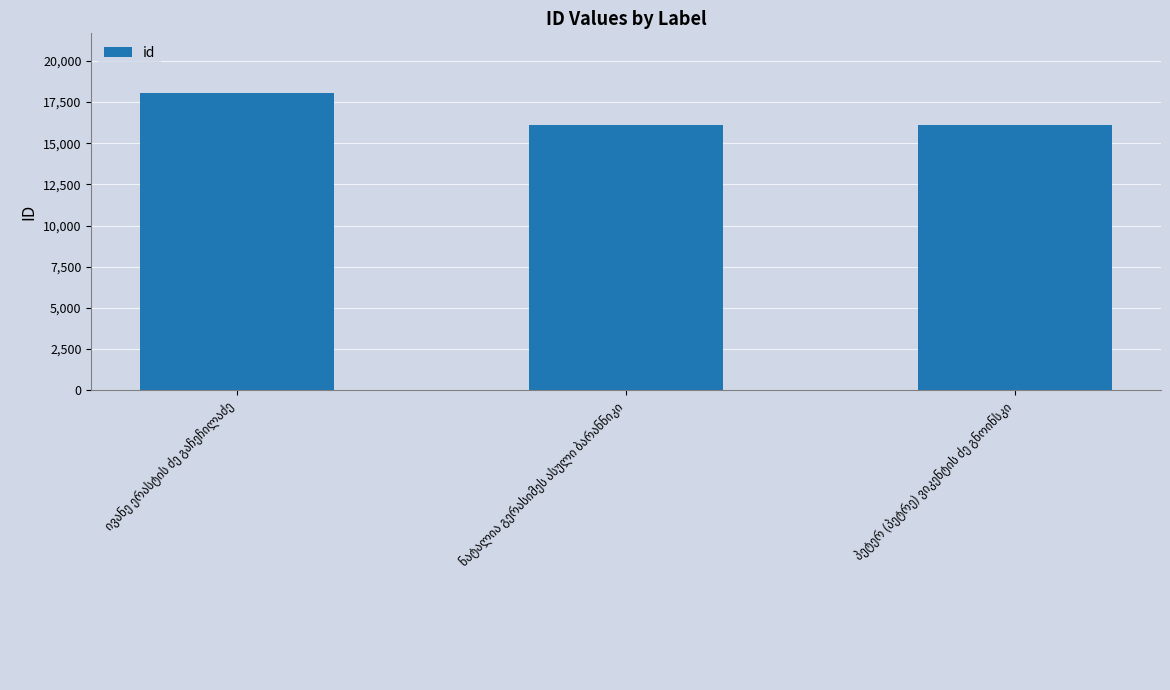

What is the difference between the maximum and minimum values?

1975